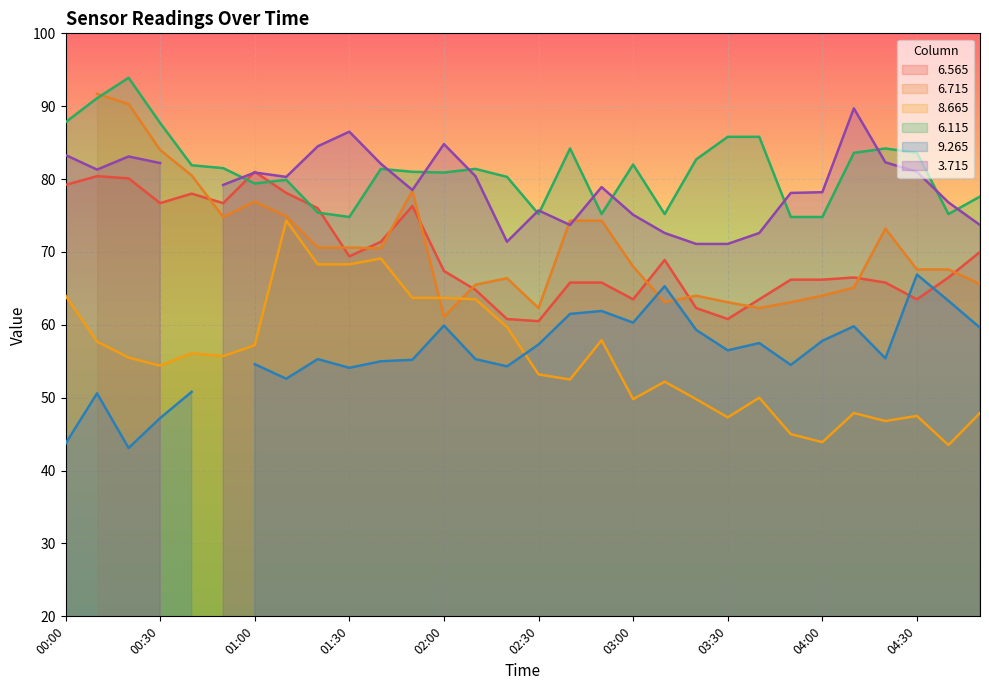

Is it true that   6.565 equals 76.0 at 01:20?

True